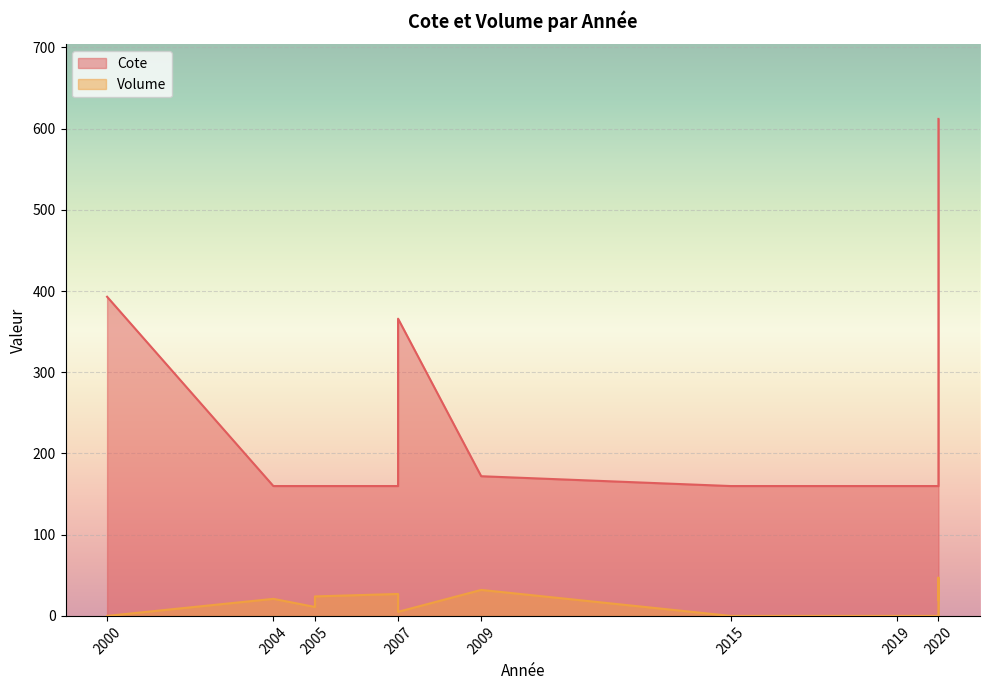

At which category does the chart reach its minimum across all series?

2000